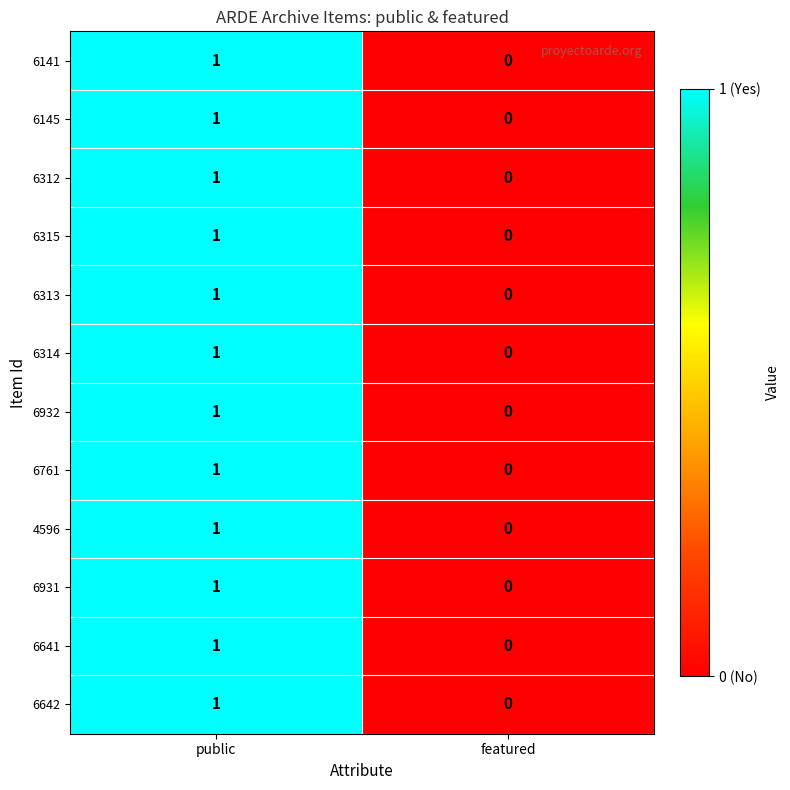

The 6145 series shows 2 at public. True or false?

False